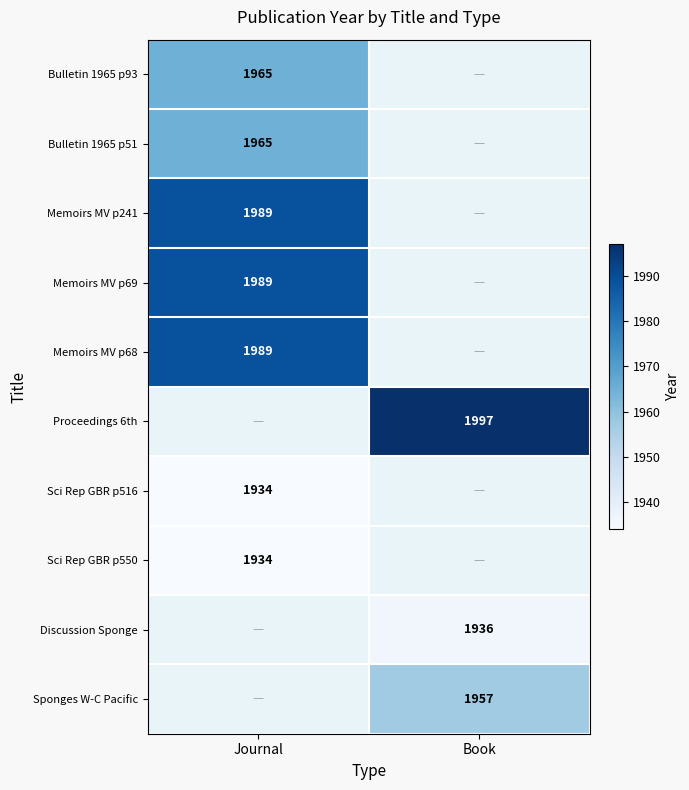

Is the value of Sci Rep GBR p550 at Journal greater than the value of Bulletin 1965 p51 at Journal?

No